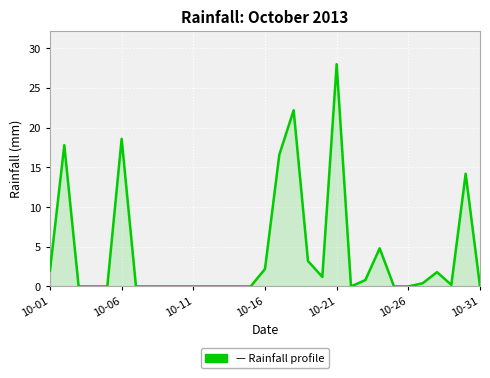

What is the difference between the maximum and minimum values?

28.0